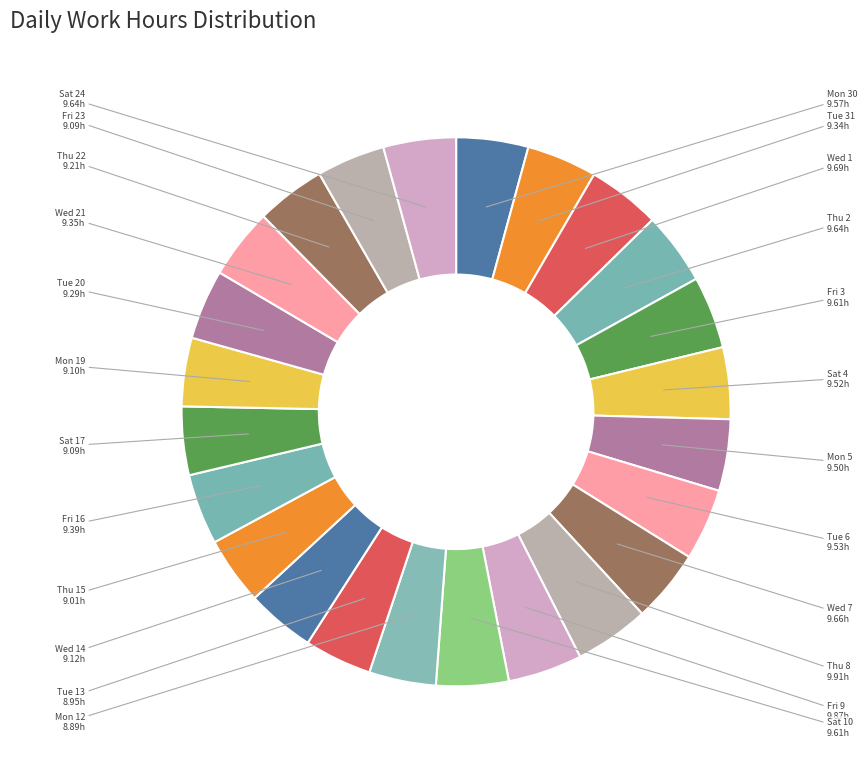

Rank the categories by value from highest to lowest.

Thu 8, Fri 9, Wed 1, Wed 7, Thu 2, Sat 24, Fri 3, Sat 10, Mon 30, Tue 6, Sat 4, Mon 5, Fri 16, Wed 21, Tue 31, Tue 20, Thu 22, Wed 14, Mon 19, Sat 17, Fri 23, Thu 15, Tue 13, Mon 12